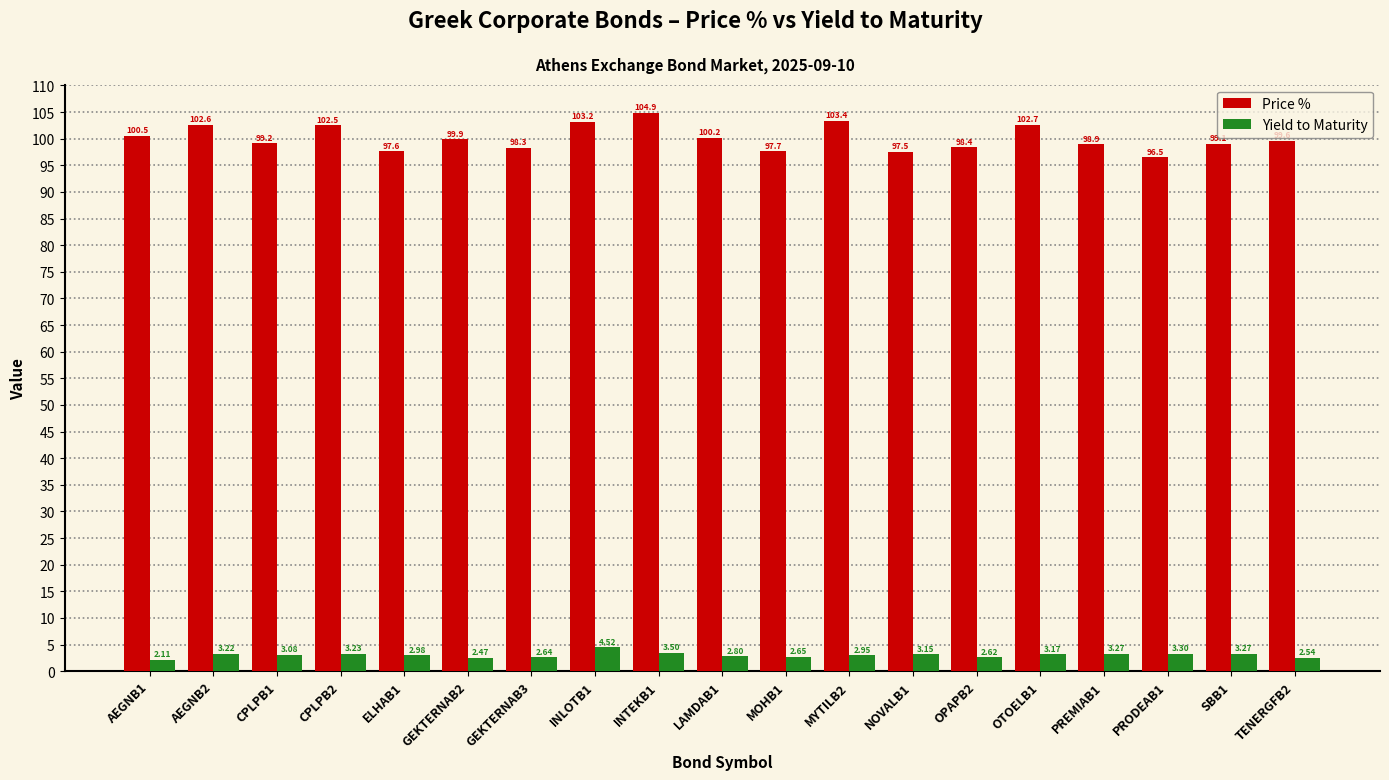

Rank the series by their average value, from highest to lowest.

Price %, Yield to Maturity